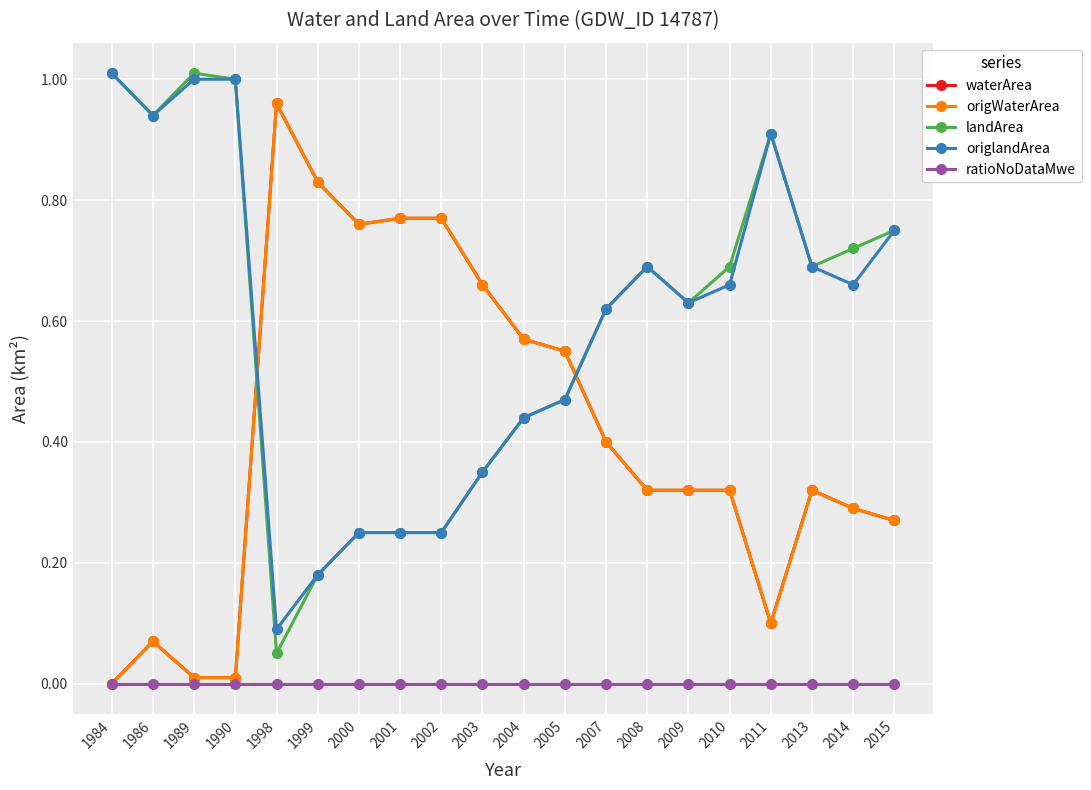

Is this an area chart (filled region under the line)?

No